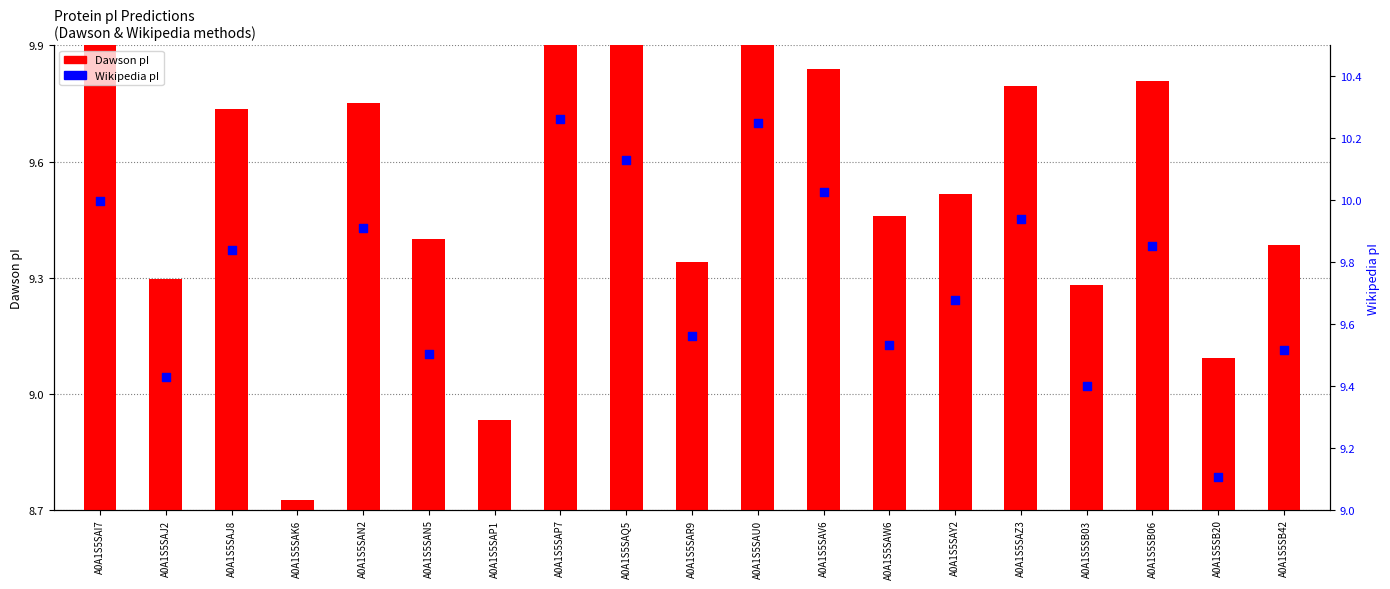

What is the total value across all series at A0A1S5SAK6?

8.8